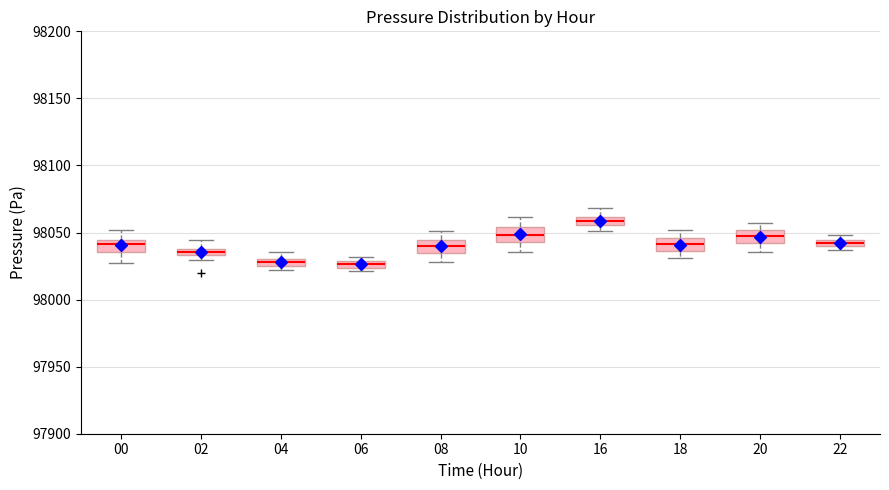

Which box's median line is the highest?

16